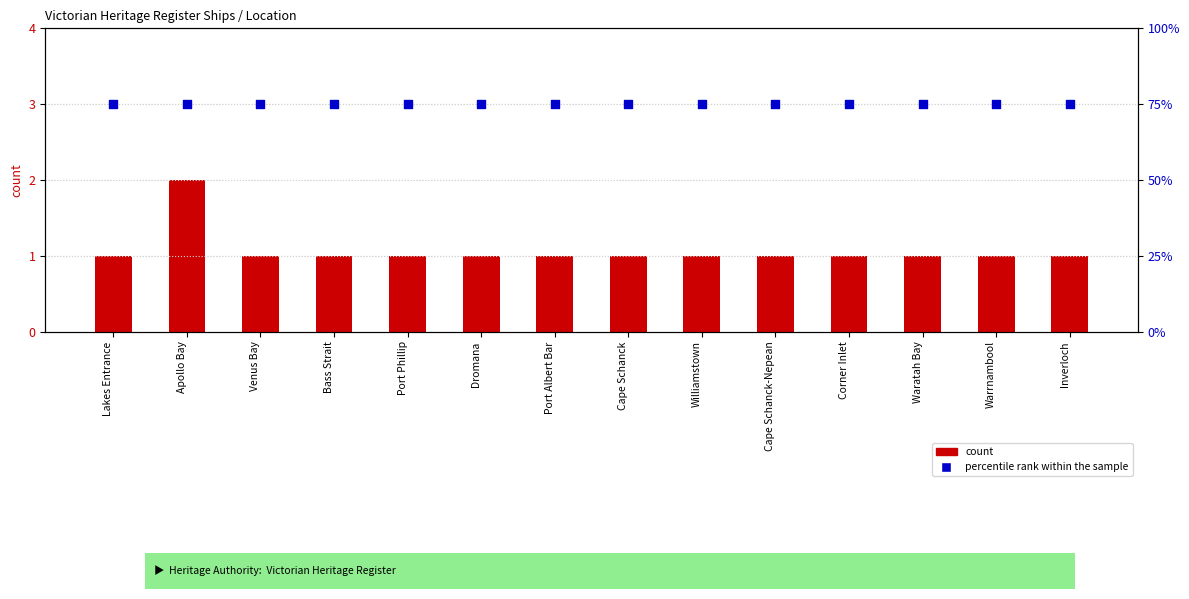

Which series has the largest total across all categories?

percentile rank within the sample